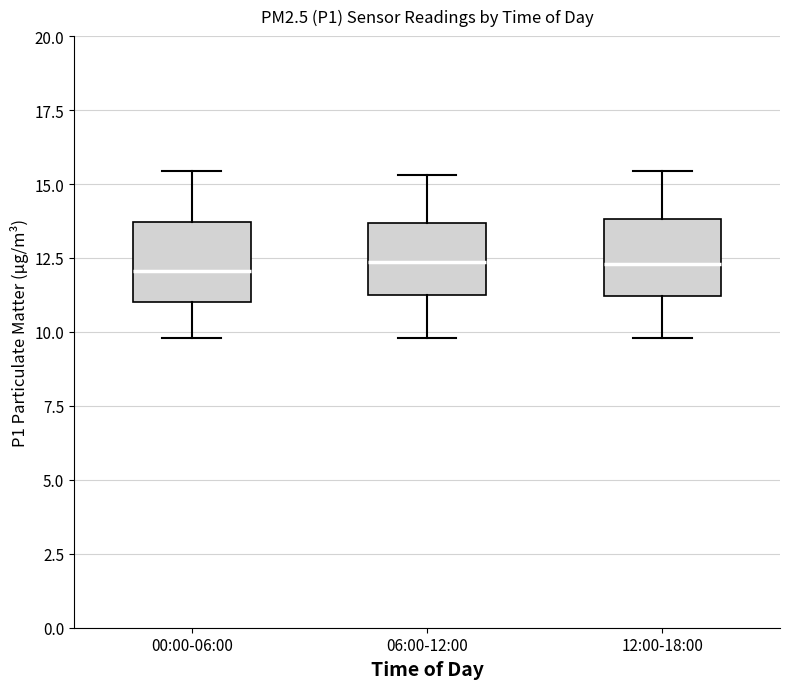

Where does the upper whisker of the box for 00:00-06:00 end on the y-axis? The values are not printed on the chart, so give them approximately, as read against the axis.

15.5